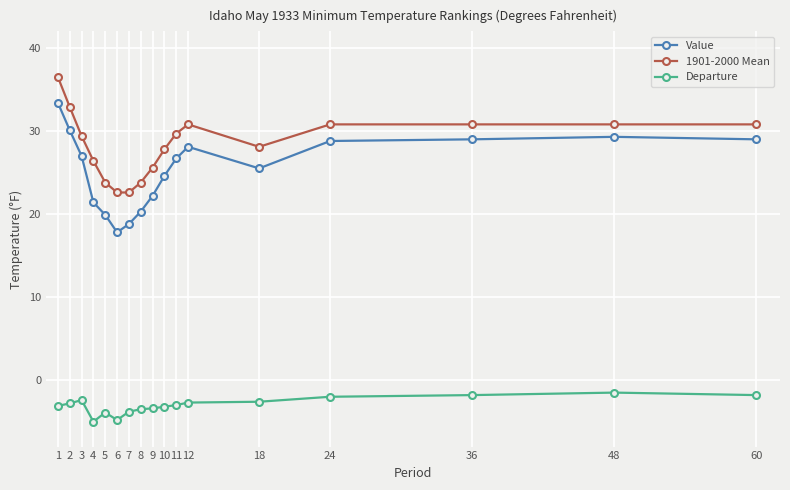

True or false: 1901-2000 Mean has more than 0 interior local peaks.

True